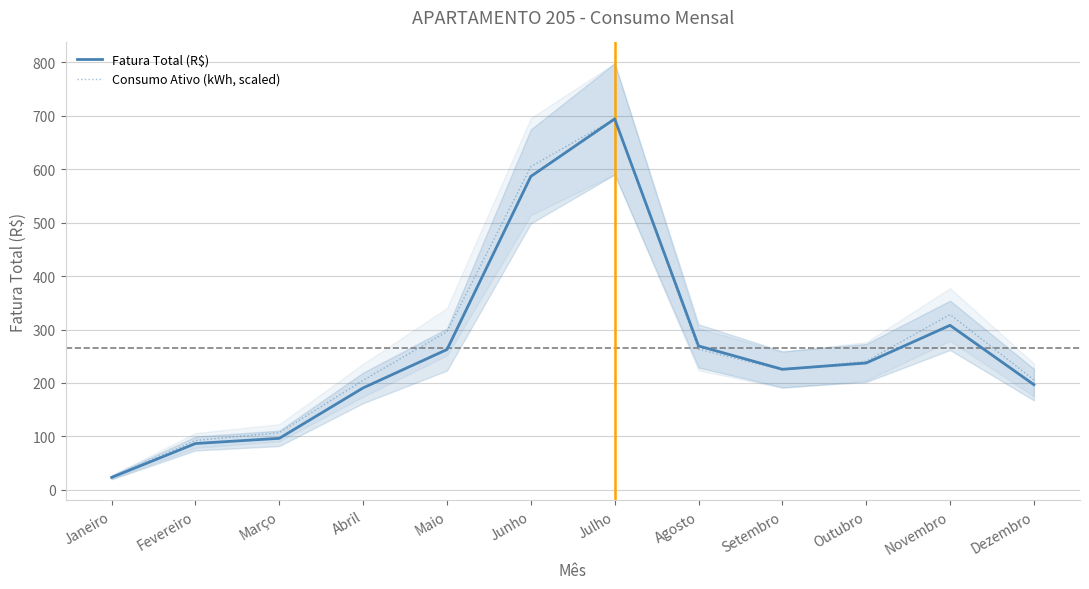

Reading left to right, transcribe all the data shown in this chart.

Fatura Total (R$): Janeiro=23.3	Fevereiro=86.8	Março=96.5	Abril=190.8	Maio=262.6	Junho=586.5	Julho=694.1	Agosto=269.3	Setembro=225.6	Outubro=237.4	Novembro=307.9	Dezembro=196.9
Consumo Ativo (kWh, scaled): Janeiro=24.1	Fevereiro=92.5	Março=107.0	Abril=205.1	Maio=296.0	Junho=604.9	Julho=694.1	Agosto=263.0	Setembro=224.4	Outubro=240.5	Novembro=328.2	Dezembro=205.9